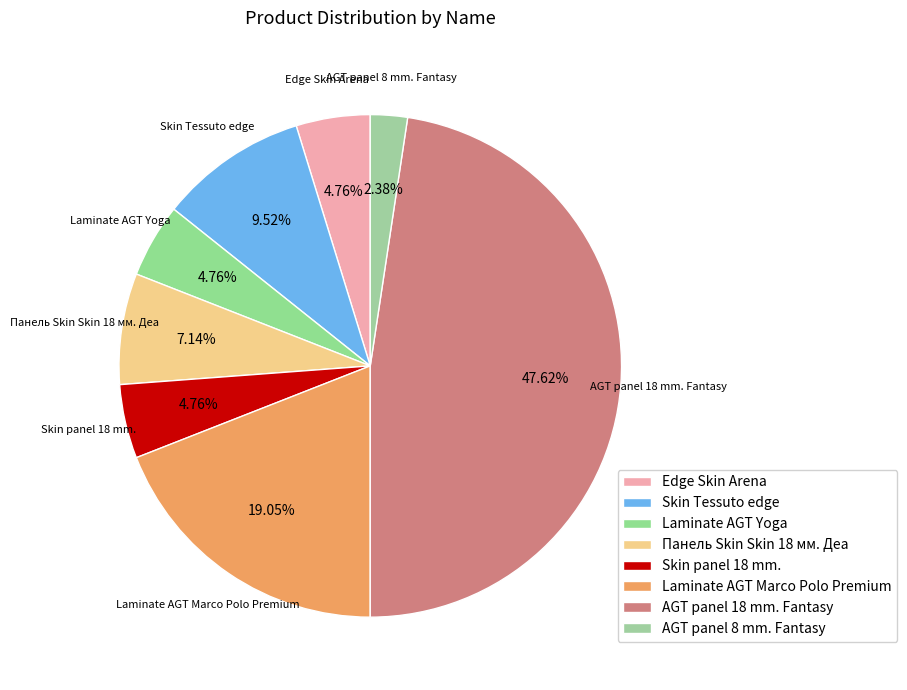

Does any single category account for the majority?

No